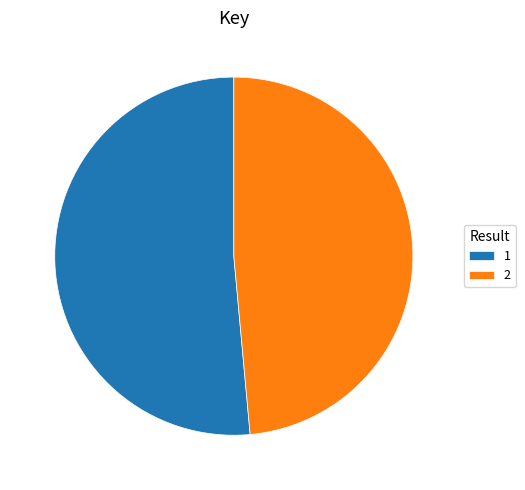

Is there a majority slice in this chart?

Yes